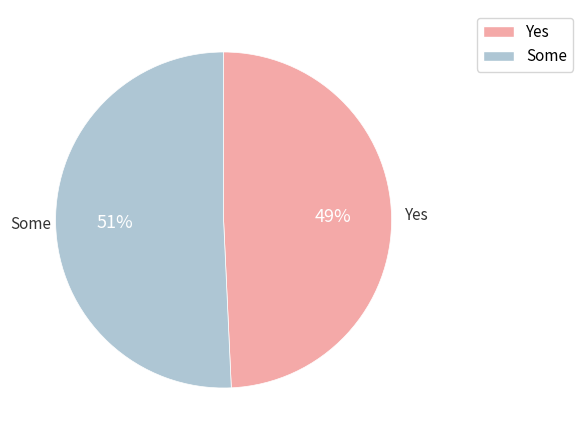

True or false: Some accounts for 51% of the total.

True